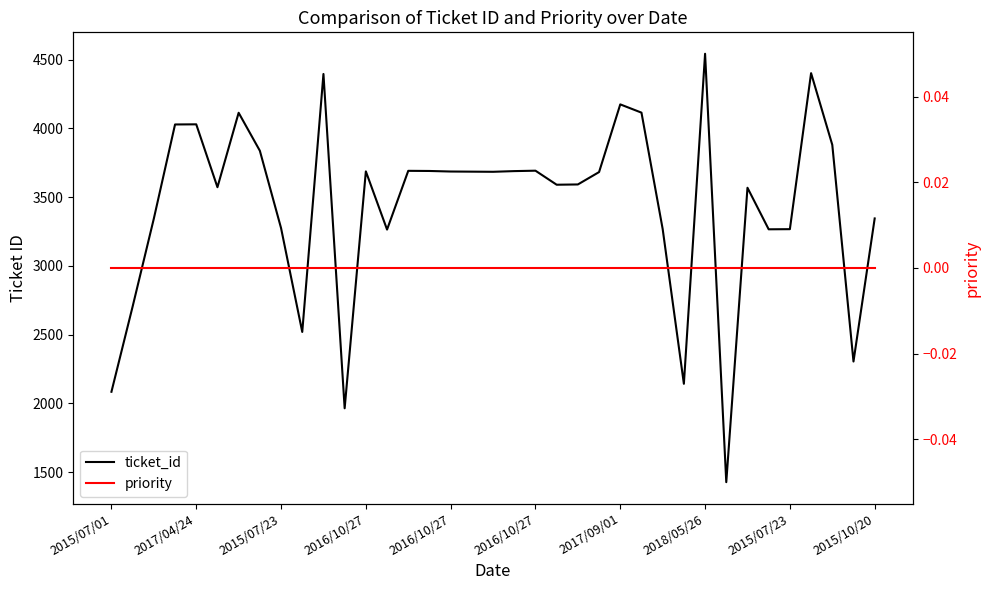

At which label does priority reach its minimum?

2015/07/01